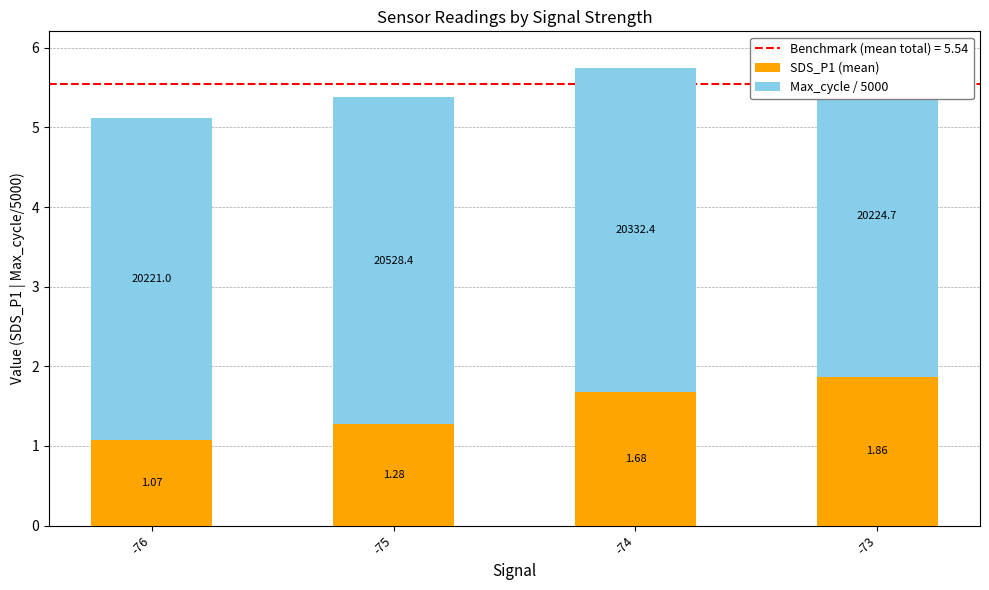

Does the chart contain any negative values?

No